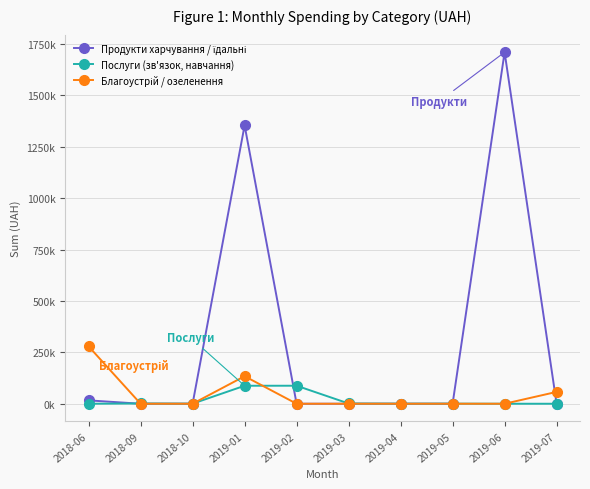

Does the chart have visible grid lines?

Yes